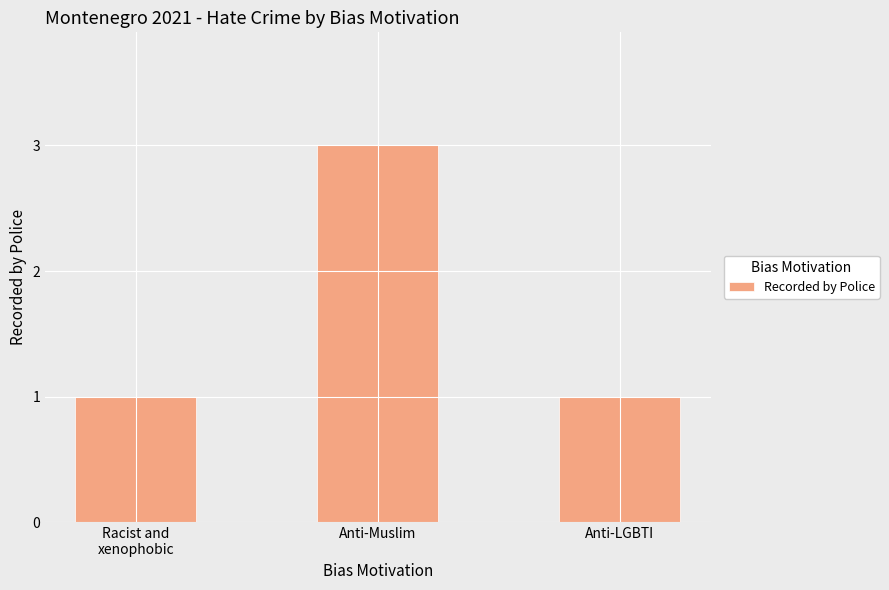

What is the change in value from Anti-Muslim to Anti-LGBTI?

-2